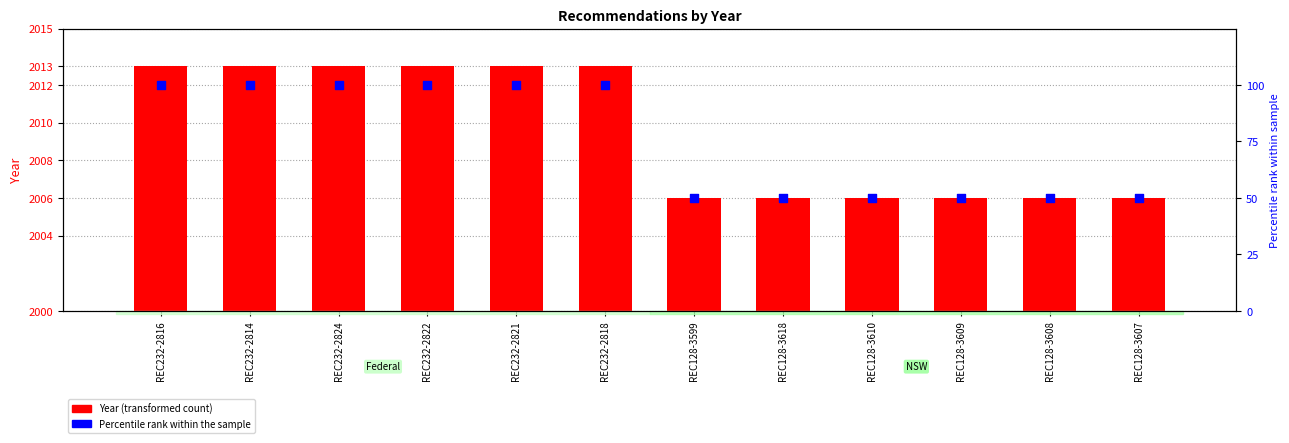

Which series has the largest total across all categories?

Year